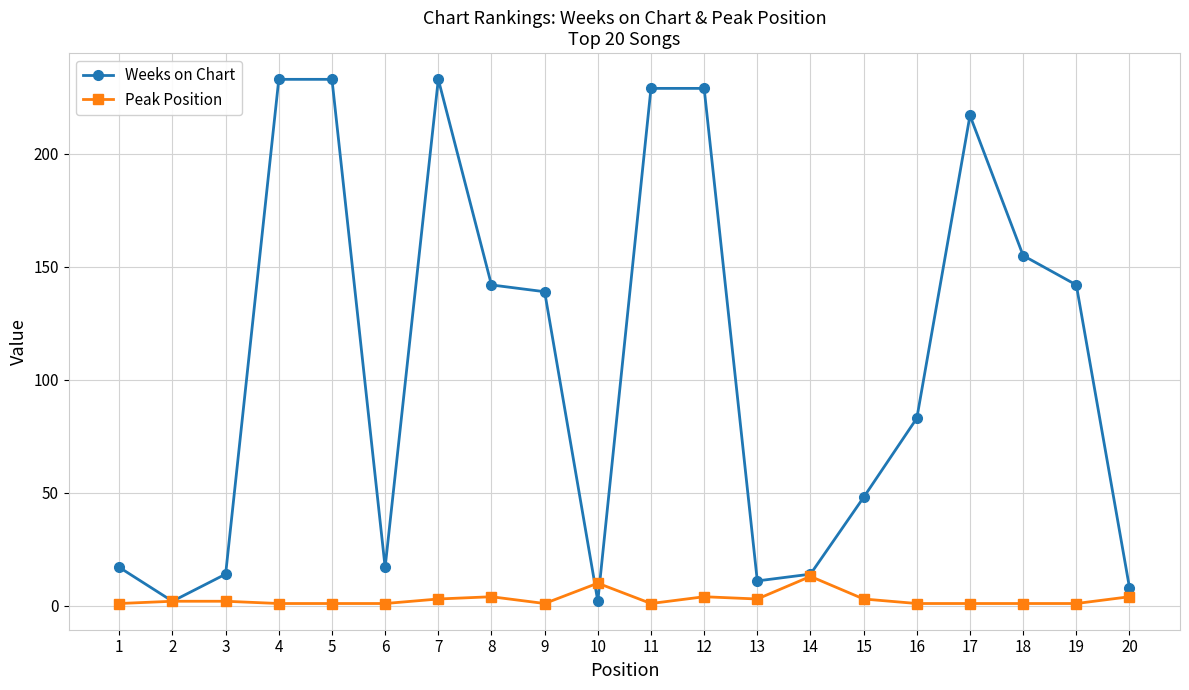

Which series has the largest range (max minus min)?

Weeks on Chart